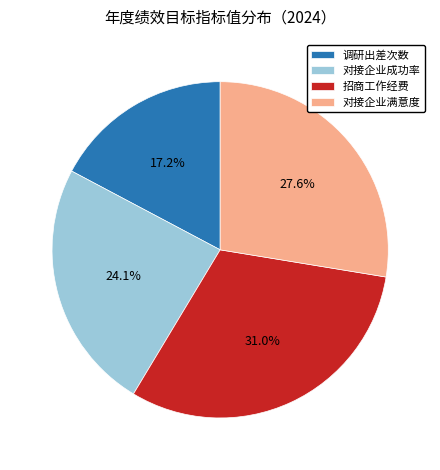

To the nearest percent, what is the average slice percentage?

25%